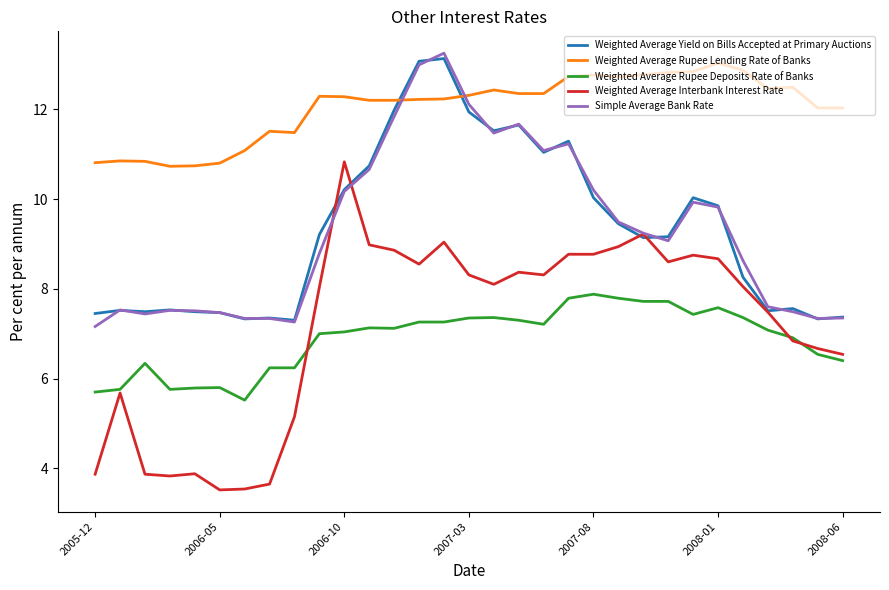

What is the maximum value for Weighted Average Rupee Lending Rate of Banks?

13.0